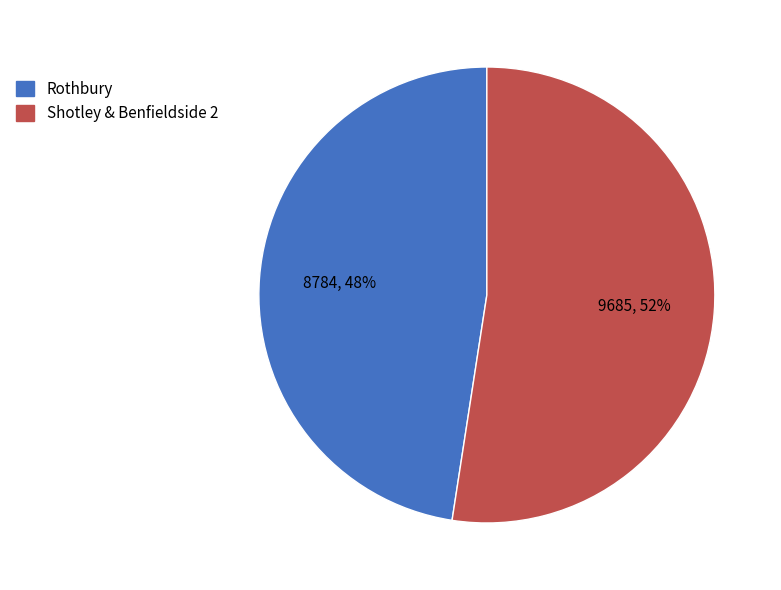

Which category has the biggest portion of the pie?

Shotley & Benfieldside 2